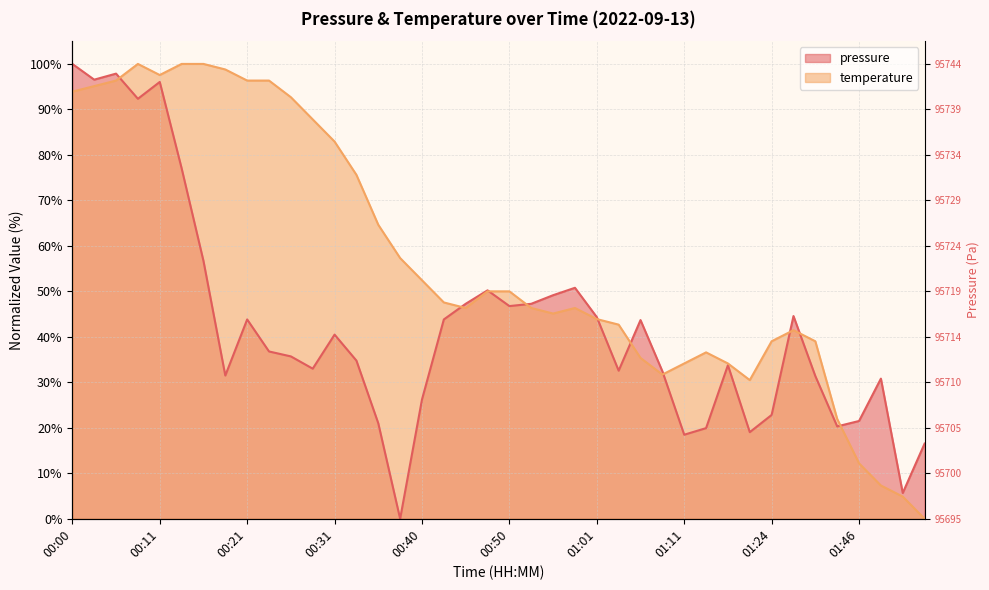

What is the total value across all series at 00:50?

96.8